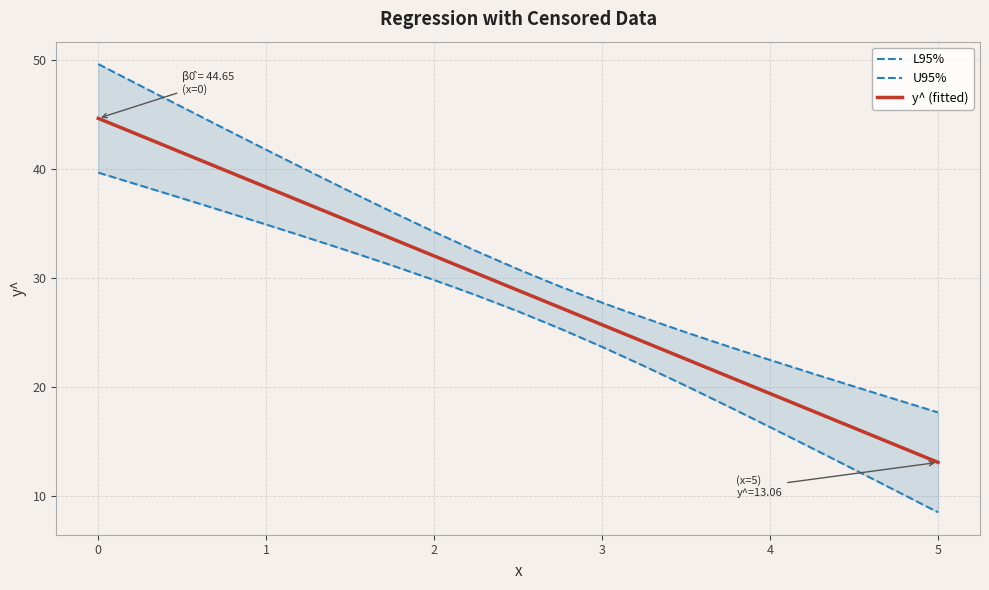

Is this an area chart (filled region under the line)?

No